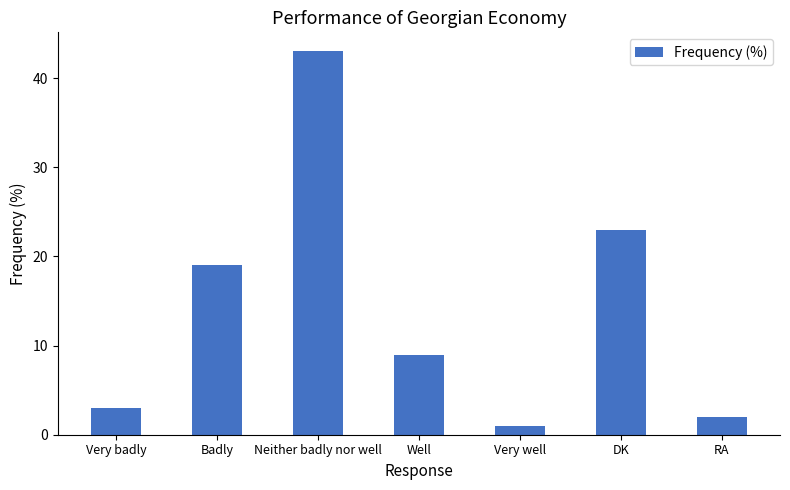

Read the value at Badly, to the nearest 10.

20